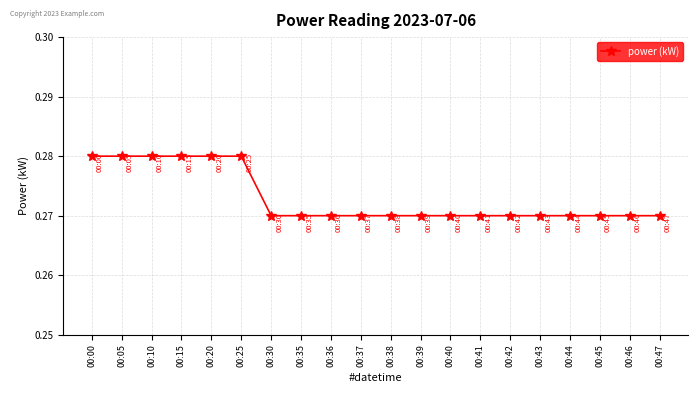

Does the chart have visible grid lines?

Yes